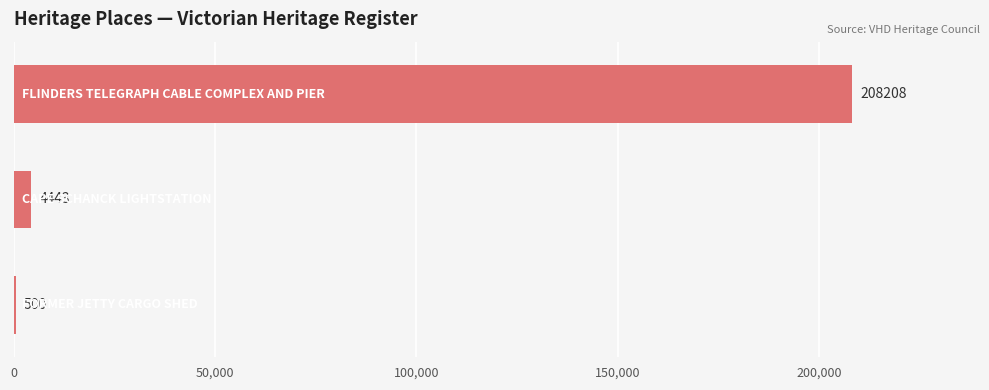

What is the sum of all values?

213151